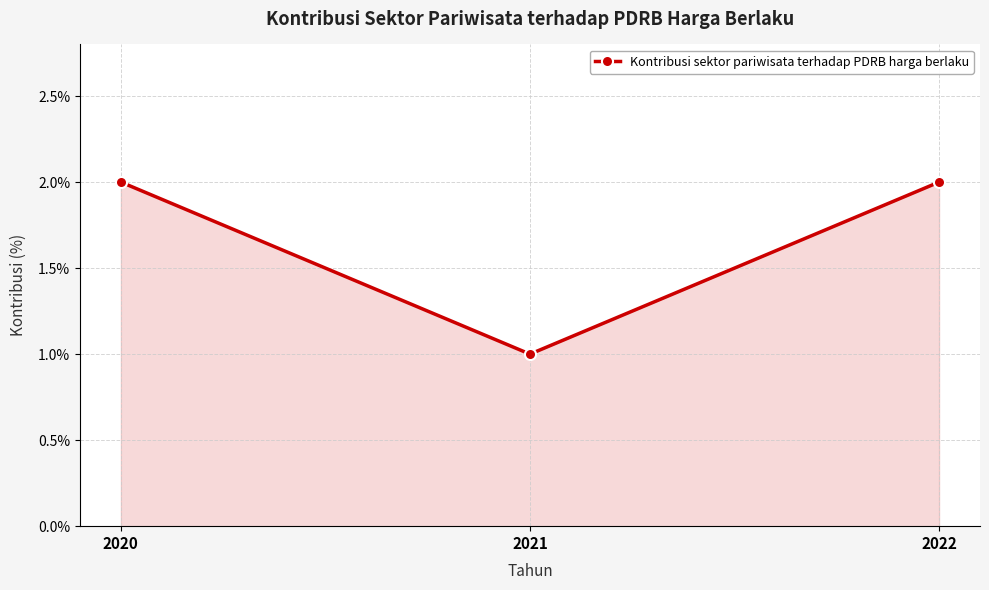

What is the ratio of the value at 2021 to the value at 2020?

0.5